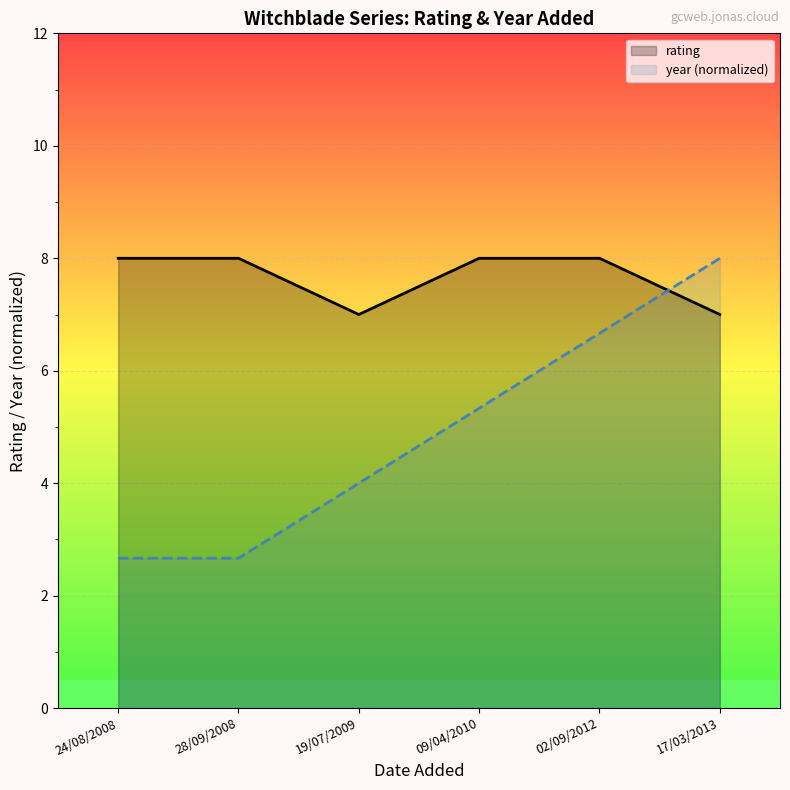

What is the sum of all rating values?

46.0